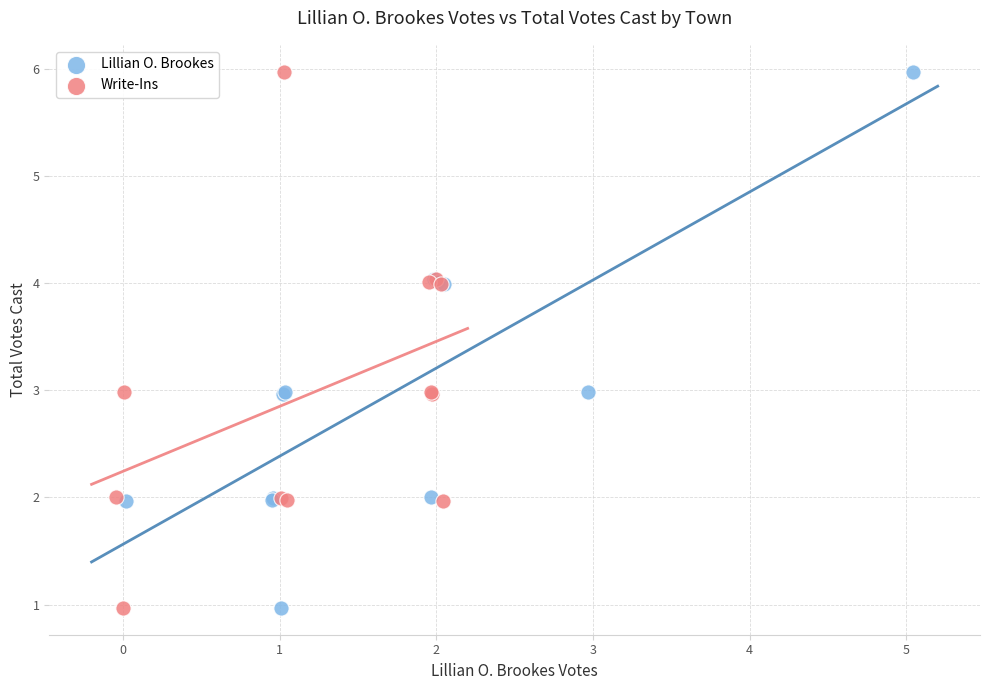

What are all the series names shown in the legend?

Lillian O. Brookes, Write-Ins